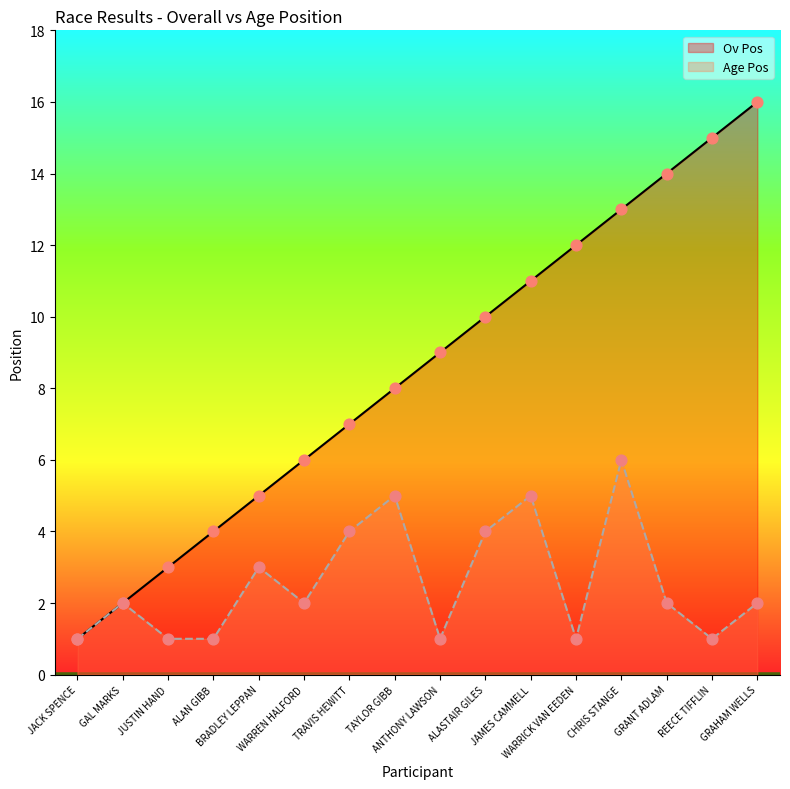

What are all the series names shown in the legend?

Ov Pos, Age Pos